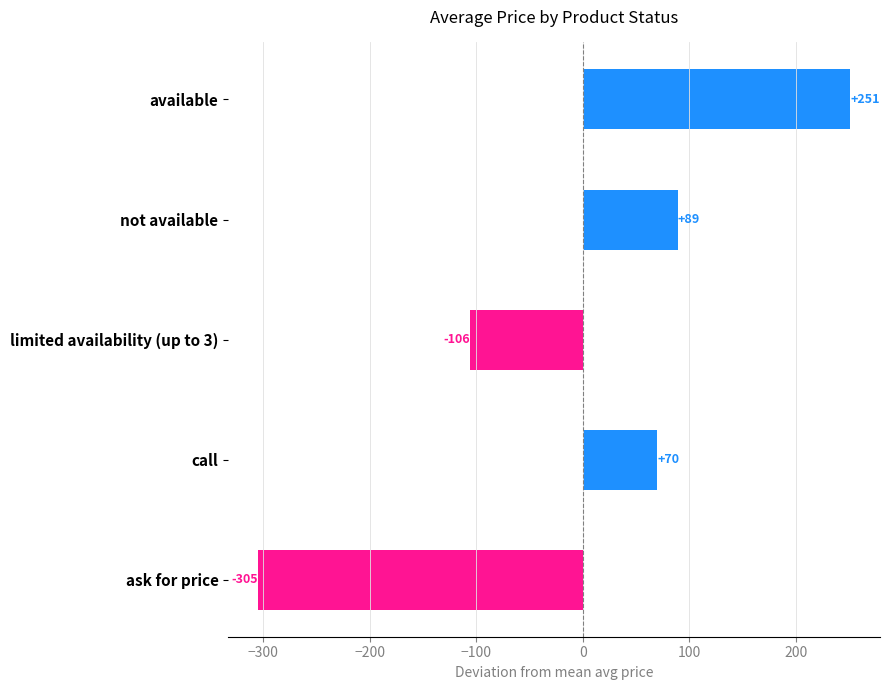

Rank the categories by value from lowest to highest.

ask for price, limited availability (up to 3), call, not available, available